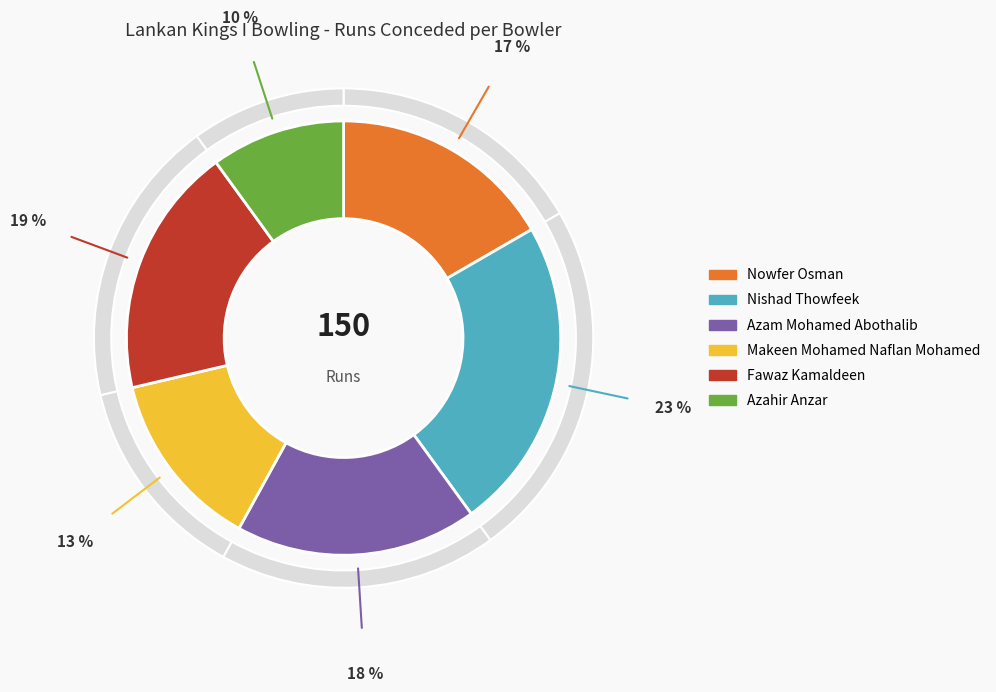

The Fawaz Kamaldeen slice represents 19% of the pie. True or false?

True